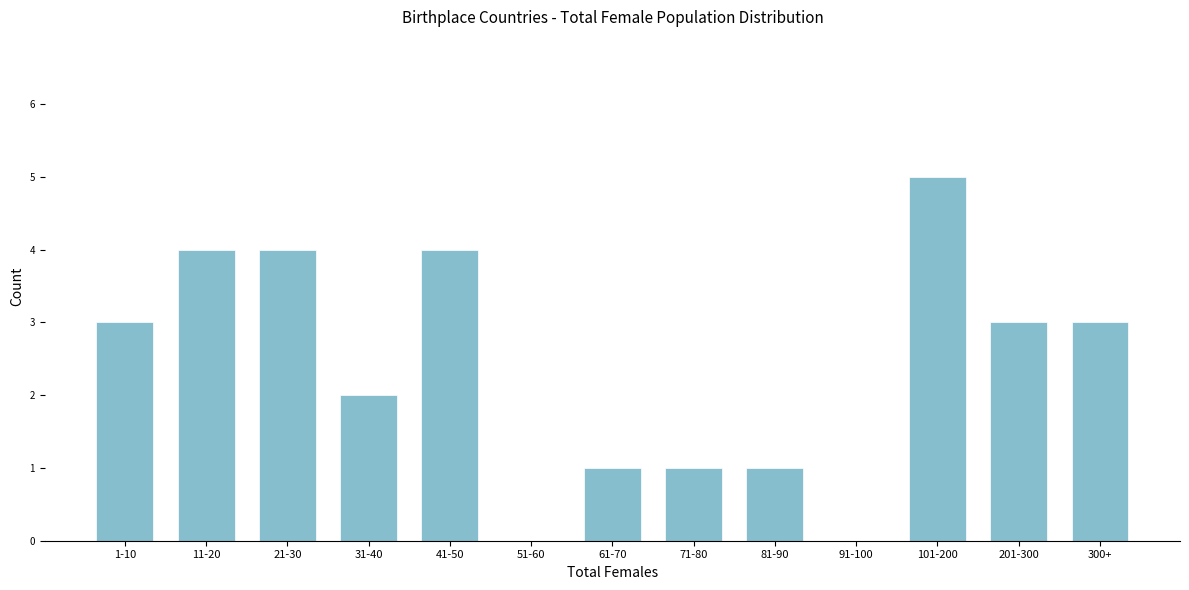

Between 71-80 and 300+, which is larger?

300+